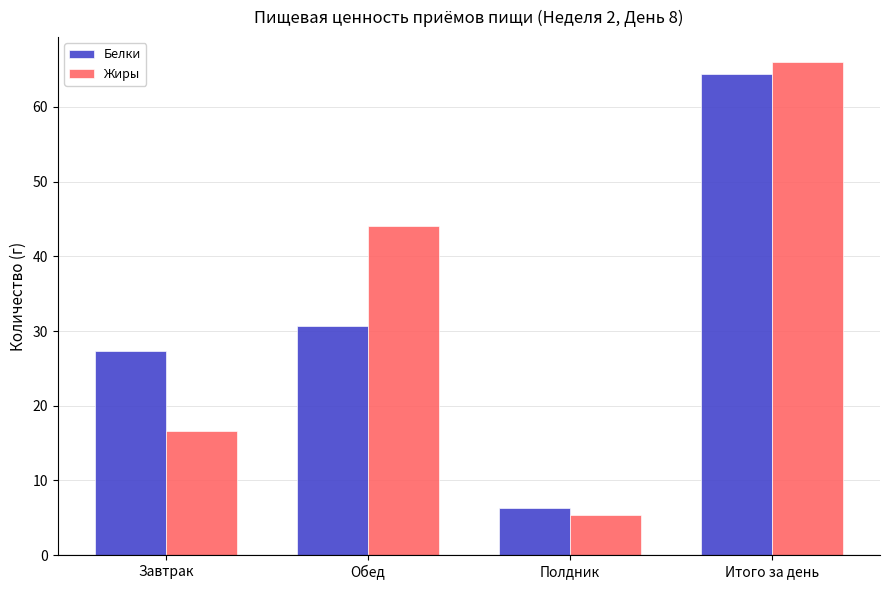

Is it true that Жиры equals 5.3 at Полдник?

True